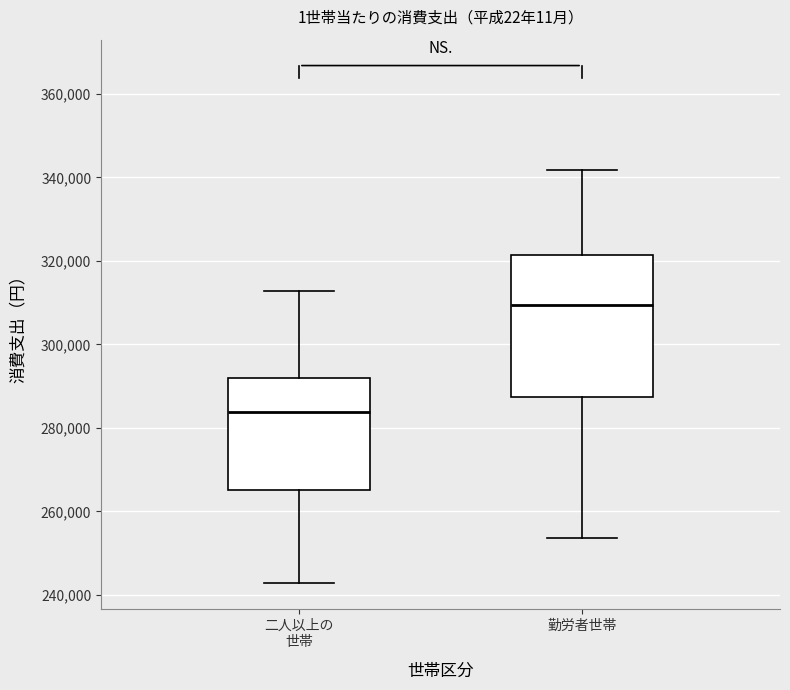

Which box is the tallest, from its lower edge to its upper edge?

勤労者世帯